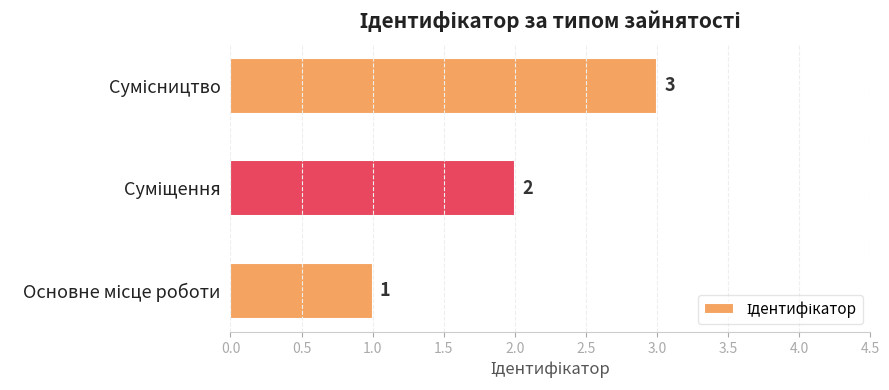

What is the maximum value shown in the chart?

3